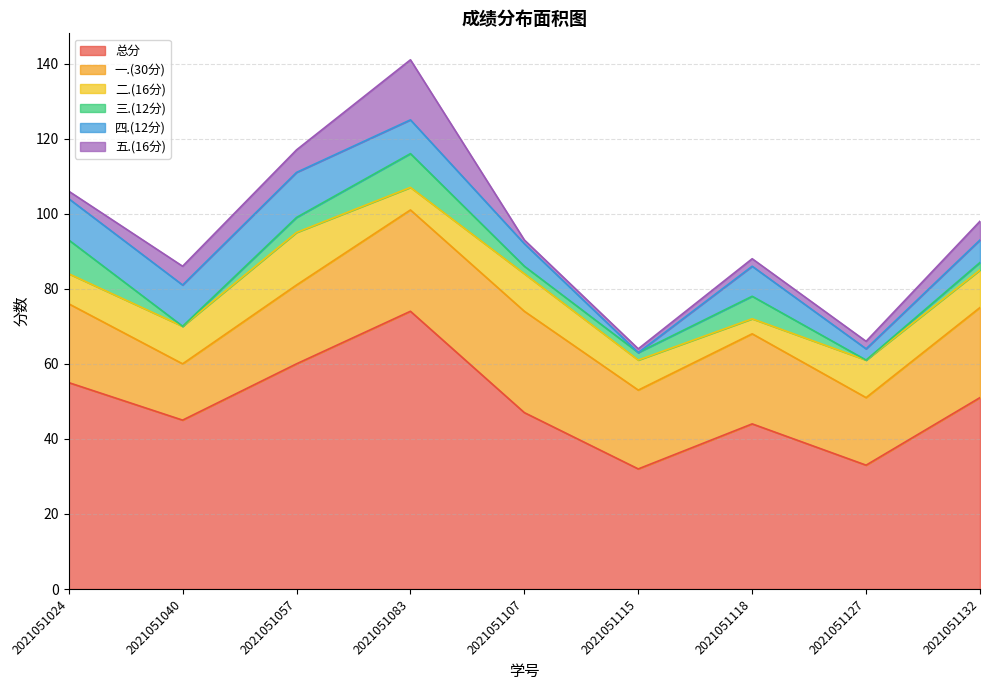

Reading left to right, list all the values displayed in this chart.

总分: 55	45	60	74	47	32	44	33	51
一.(30分): 21	15	21	27	27	21	24	18	24
二.(16分): 8	10	14	6	10	8	4	10	10
三.(12分): 9	0	4	9	2	2	6	0	2
四.(12分): 11	11	12	9	6	0	8	3	6
五.(16分): 2	5	6	16	1	1	2	2	5